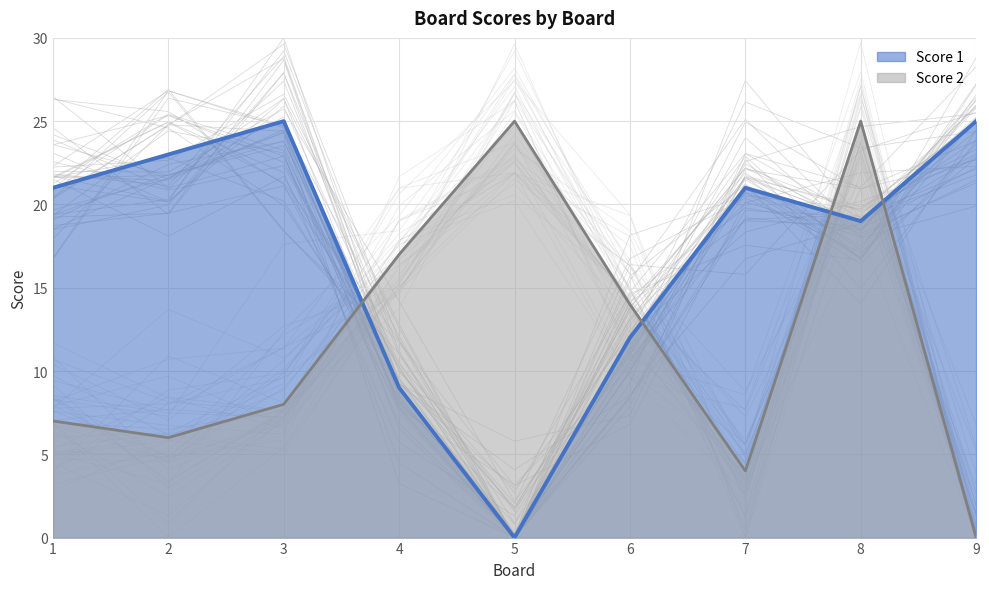

What is the sum of the Score 1 values at 7 and 1?

42